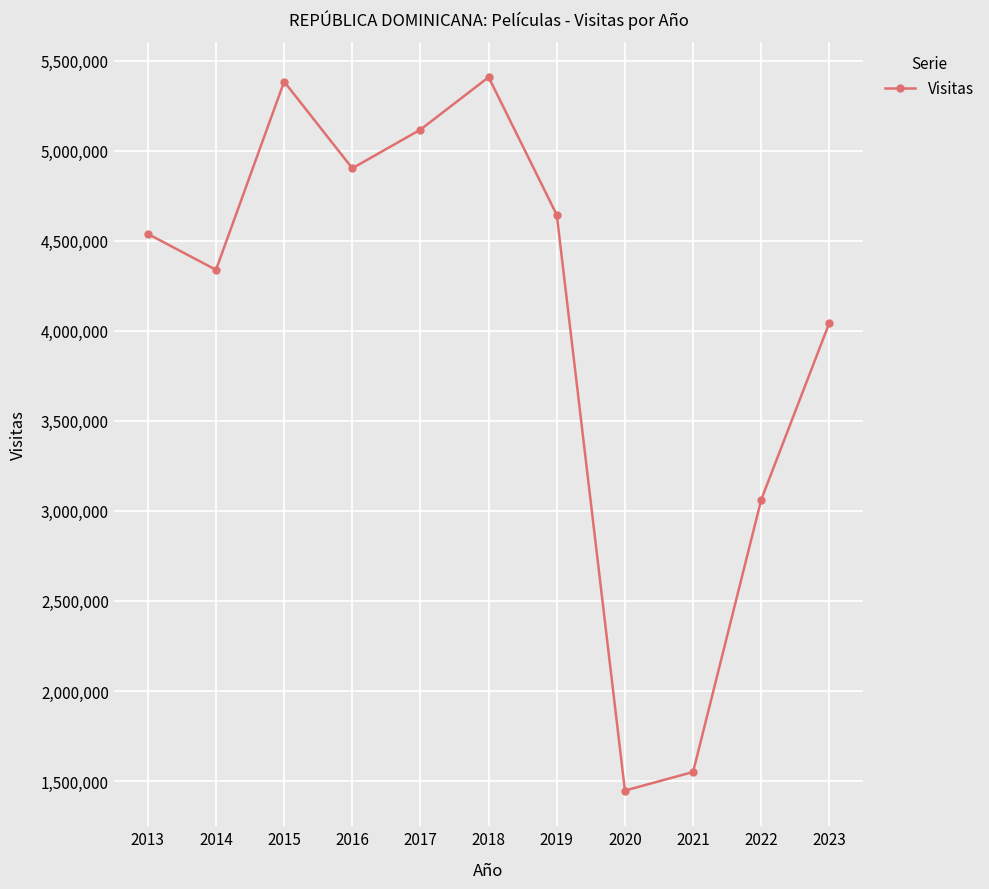

What is the approximate value at 2017?

5116800